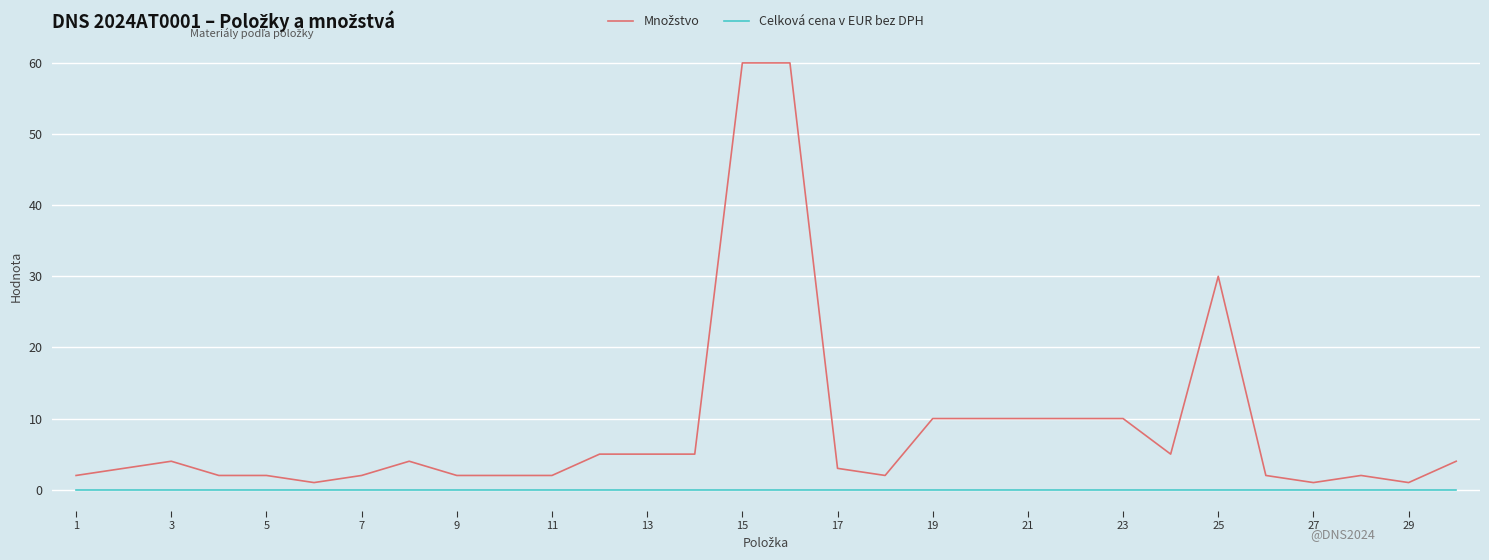

What is the greatest value displayed?

60